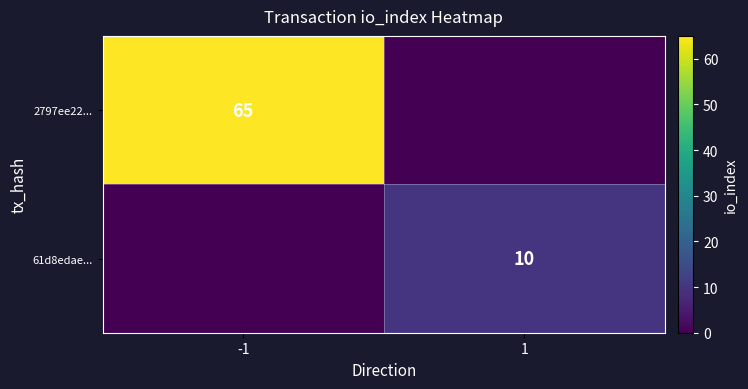

The value of 2797ee22... at -1 is 17. True or false?

False